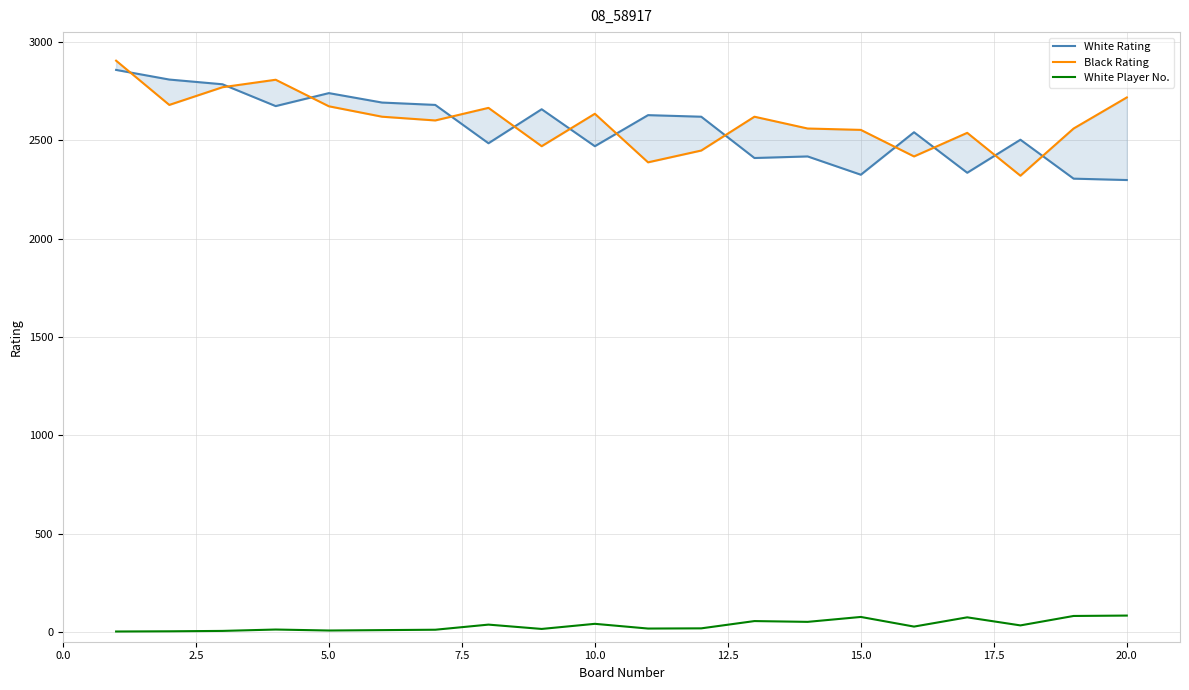

How many lines are shown in the chart?

3